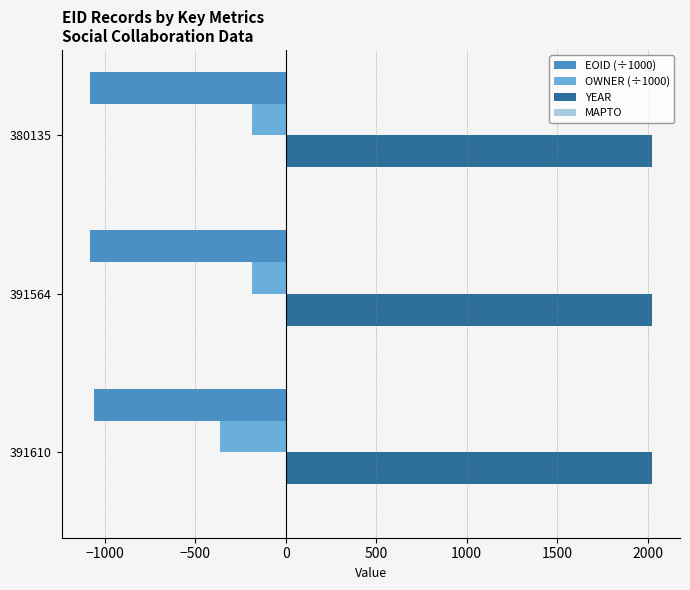

The value of EOID (÷1000) at 380135 is -1464.8. True or false?

False